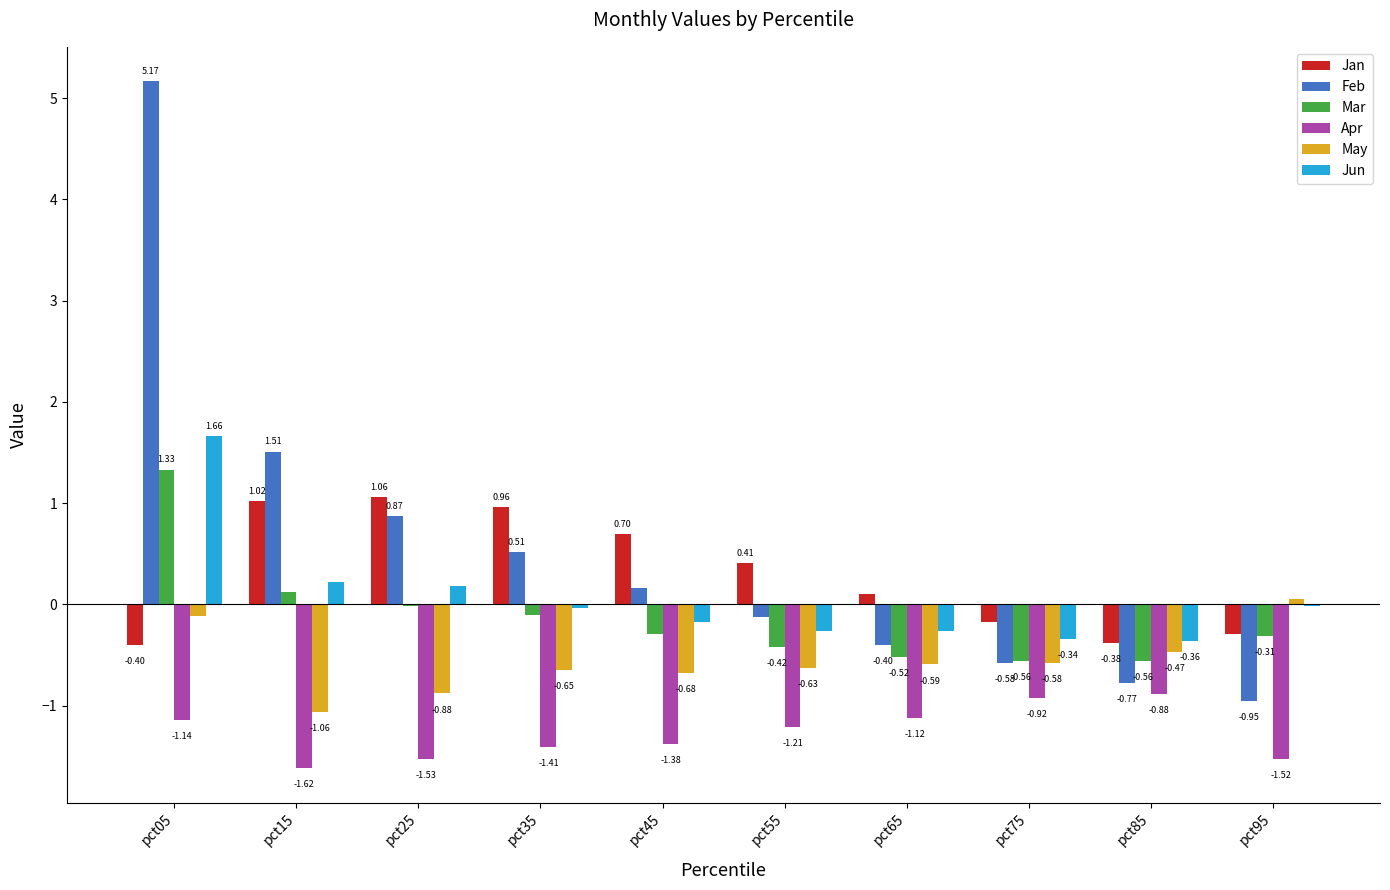

How many data points does each series have?

10